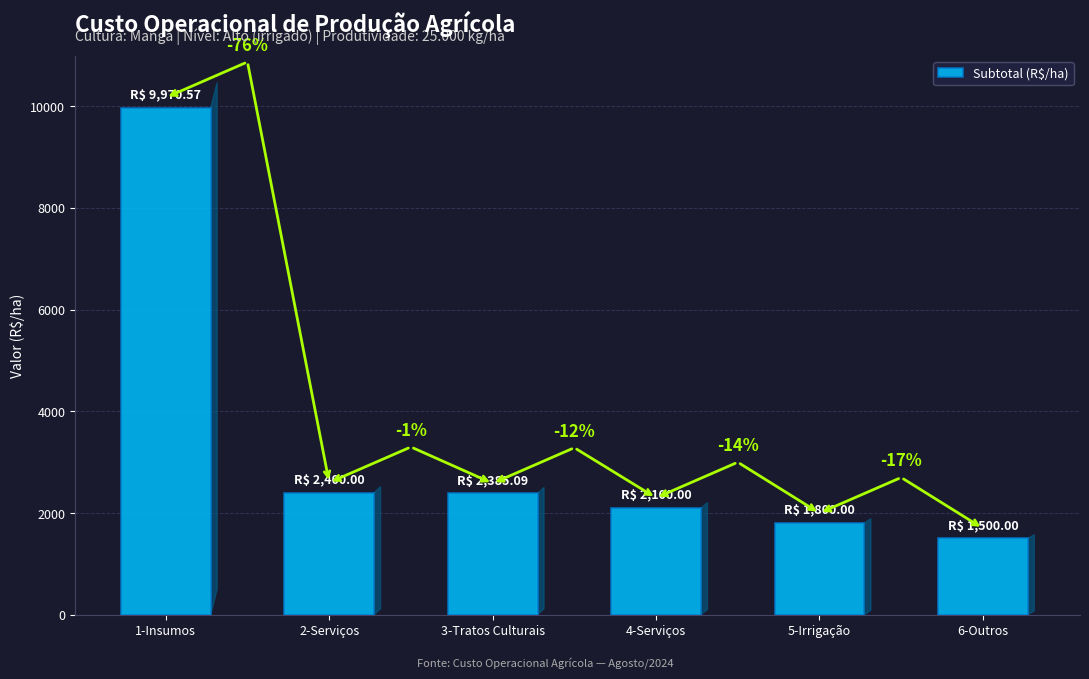

How many bars are there in total?

6